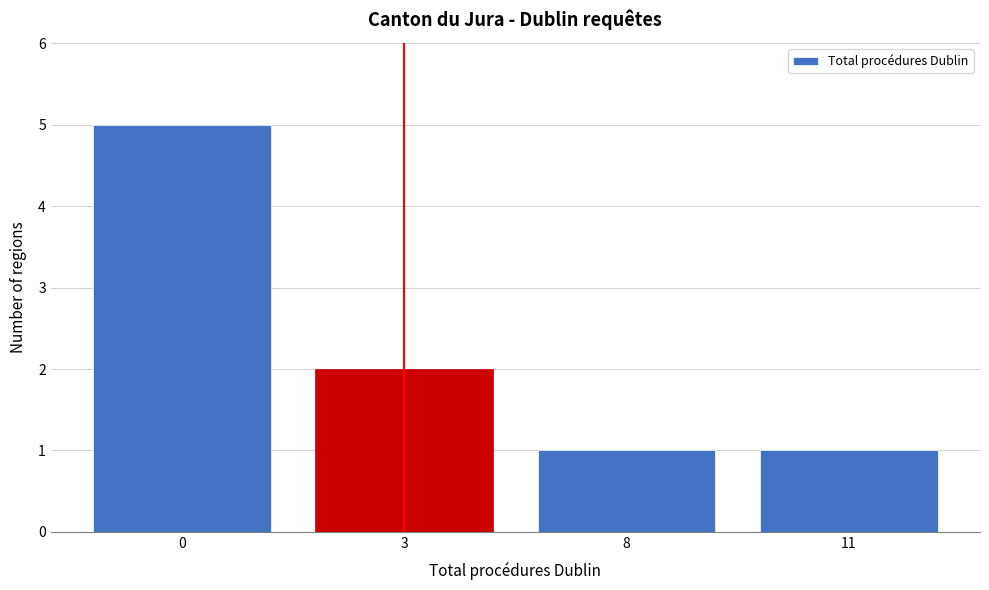

Reading right to left, what are all the values shown in this chart?

1	1	2	5